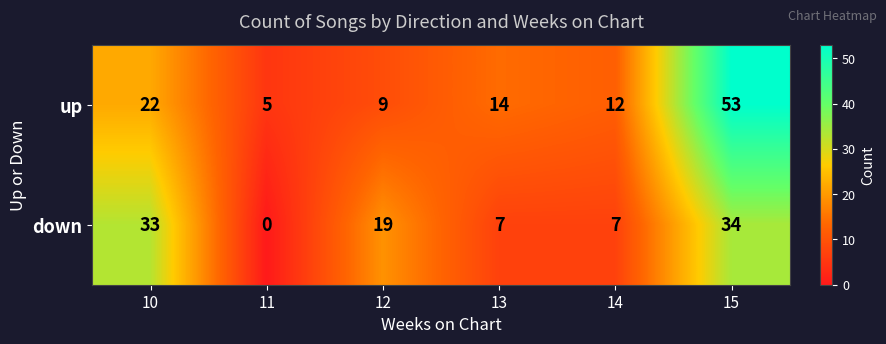

How many categories are shown in the chart?

6